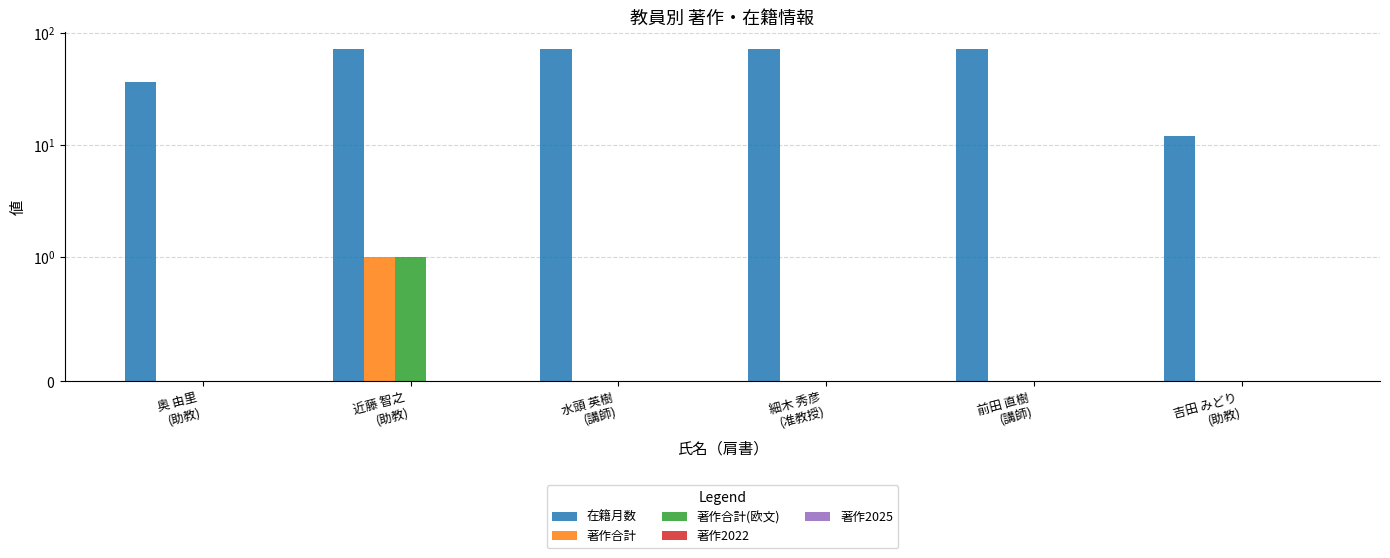

Which series changed the most between 近藤 智之
(助教) and 吉田 みどり
(助教)?

在籍月数